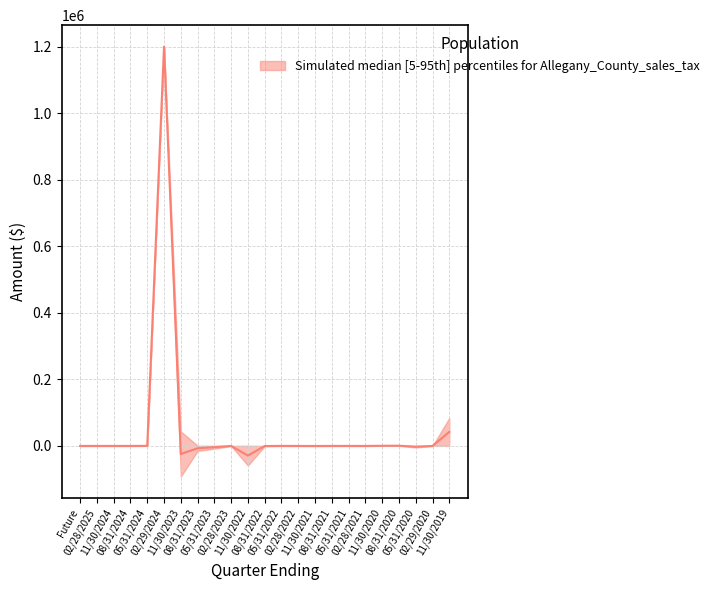

Reading right to left, transcribe all the data shown in this chart.

42127.7	13.0	-2352.7	660.0	431.0	-22.3	26.1	9.7	-156.9	-42.1	86.3	-319.0	-29051.1	-47.8	-3893.7	-7133.5	-24260.5	1200000.0	249.5	0.0	0.0	0.0	0.0